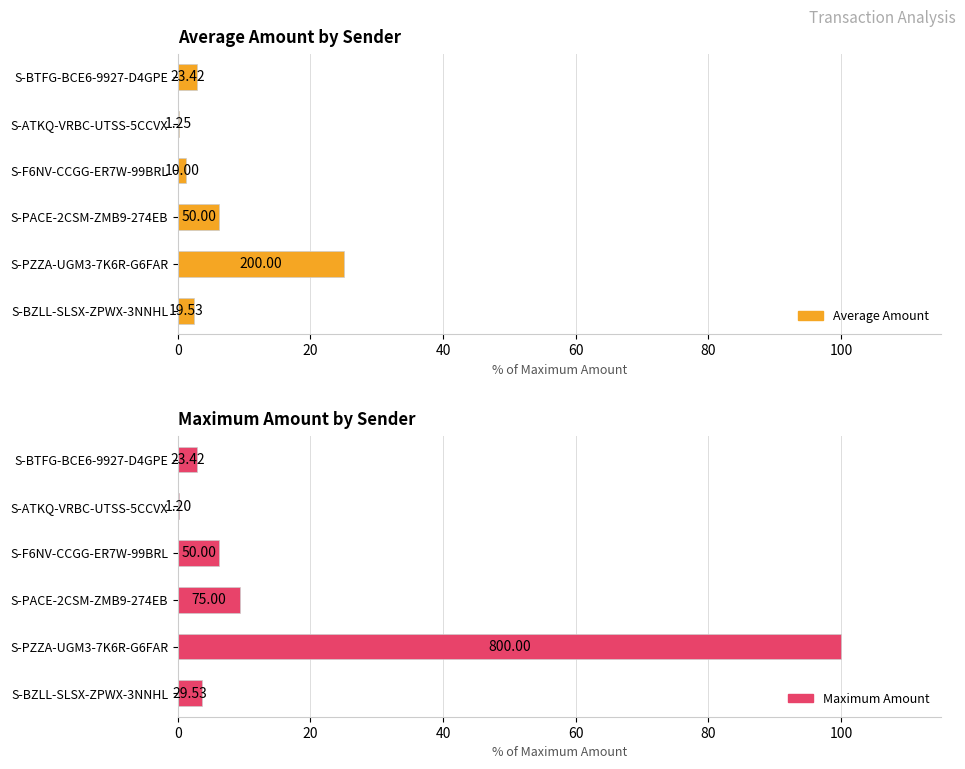

How many groups of bars are there?

6